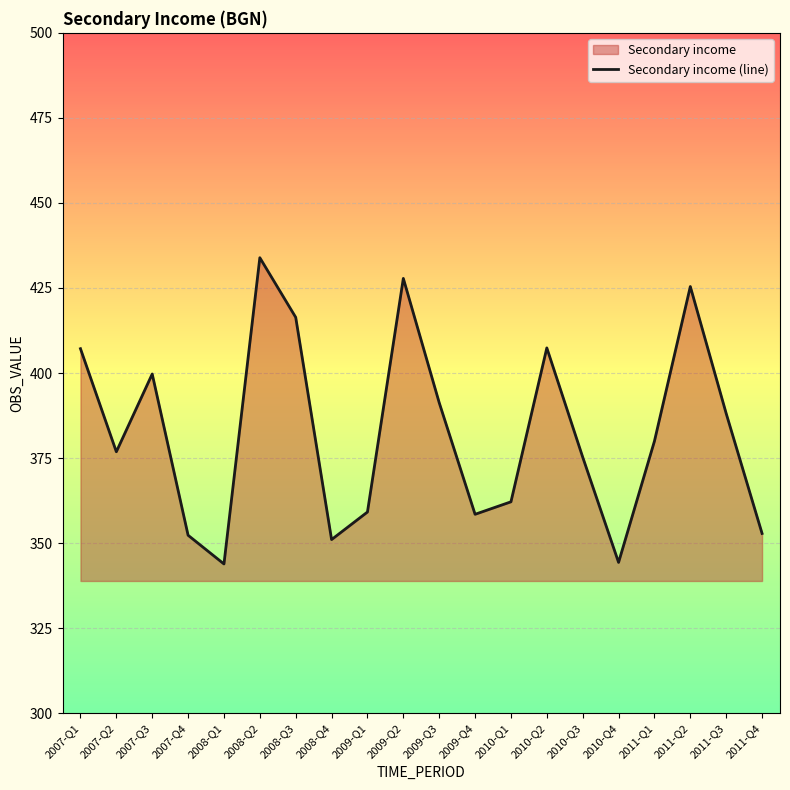

What is the difference between the values at 2011-Q2 and 2007-Q4?

73.1